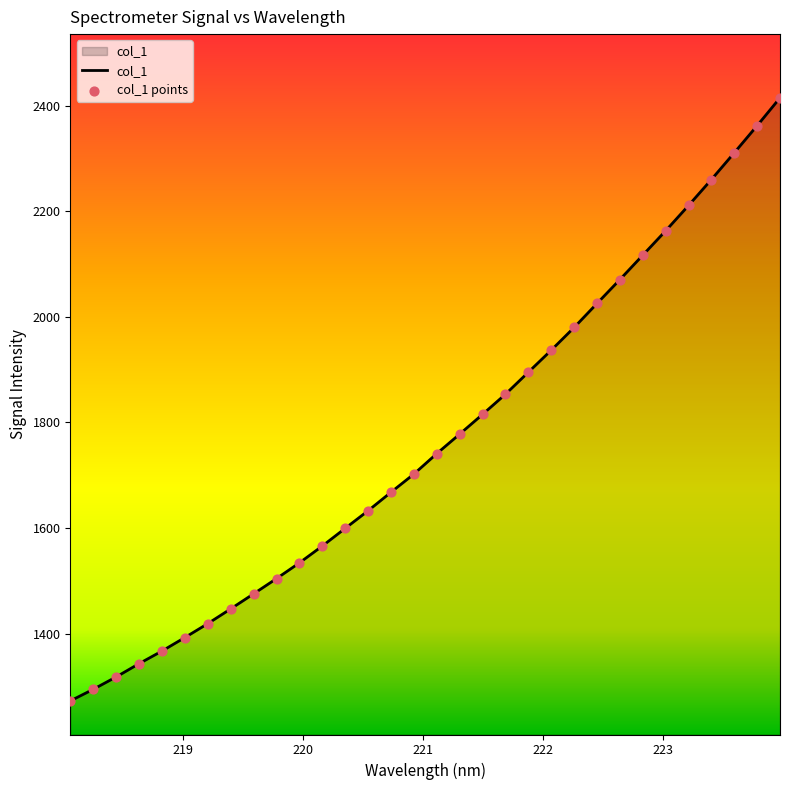

What is the smallest value displayed?

1272.4